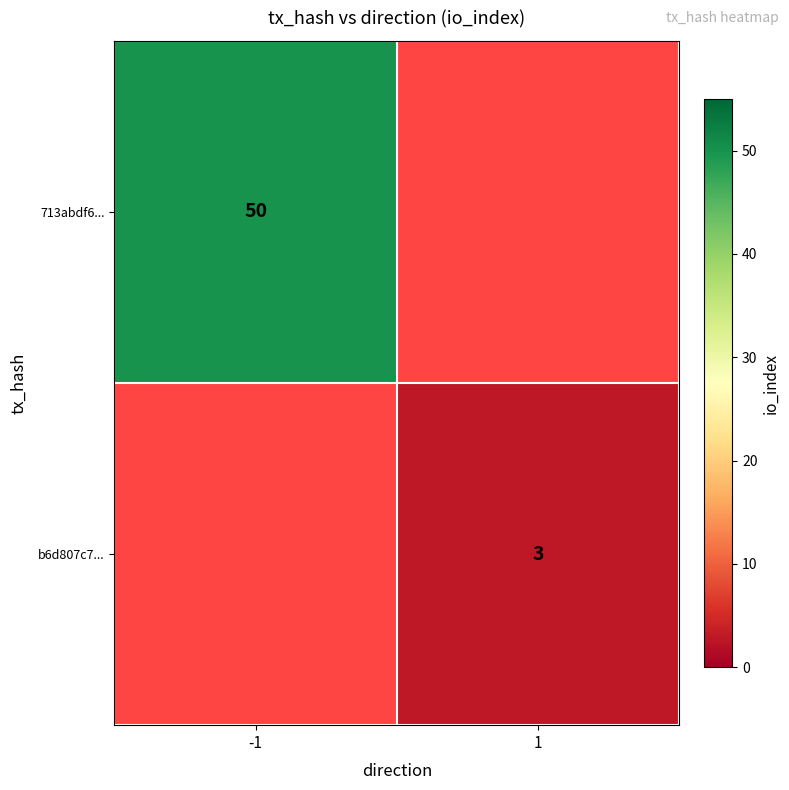

Is it true that 713abdf6... equals 11 at -1?

False